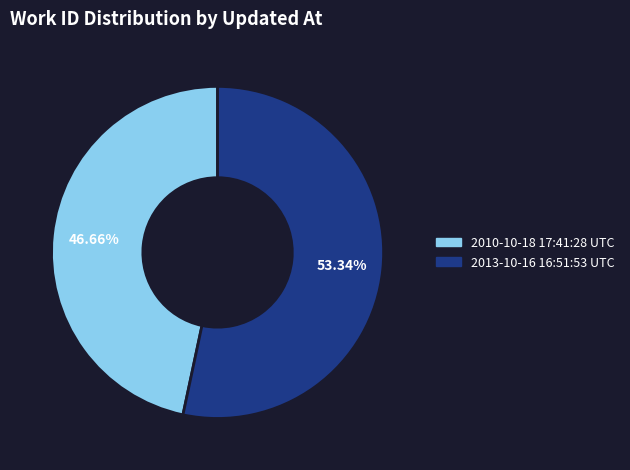

The 2013-10-16 16:51:53 UTC slice represents 53% of the pie. True or false?

True